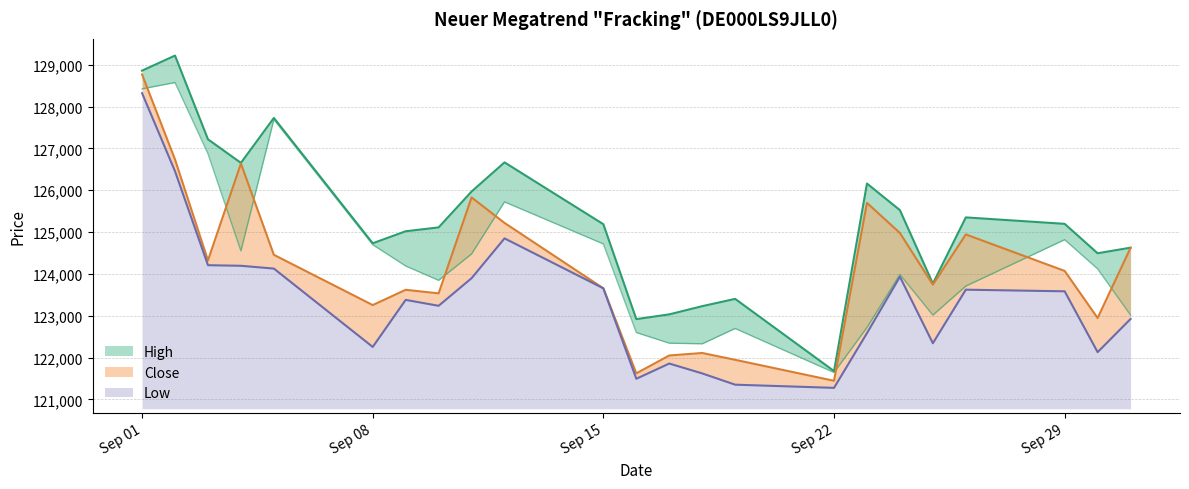

What is the minimum value shown in the chart?

121278